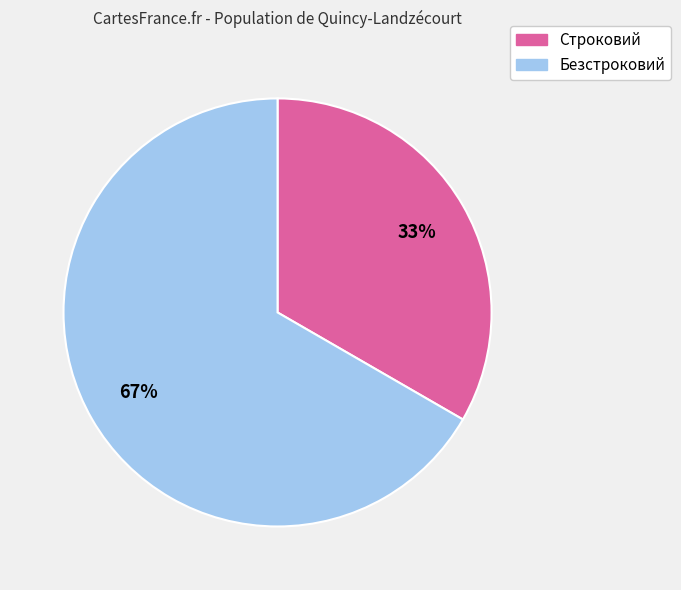

The Безстроковий slice represents 67% of the pie. True or false?

True